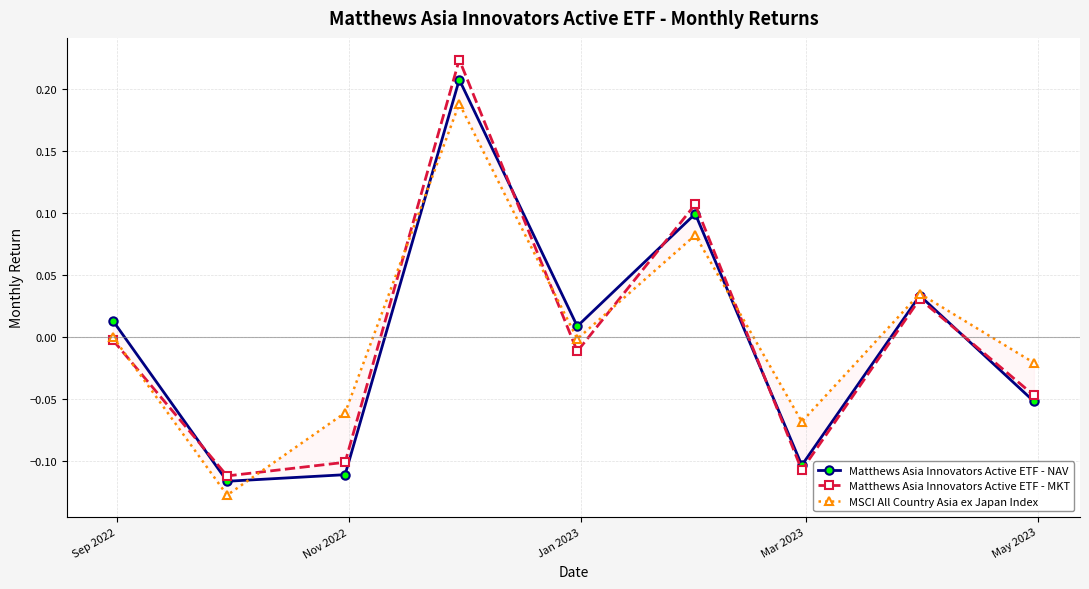

Is this an area chart (filled region under the line)?

No